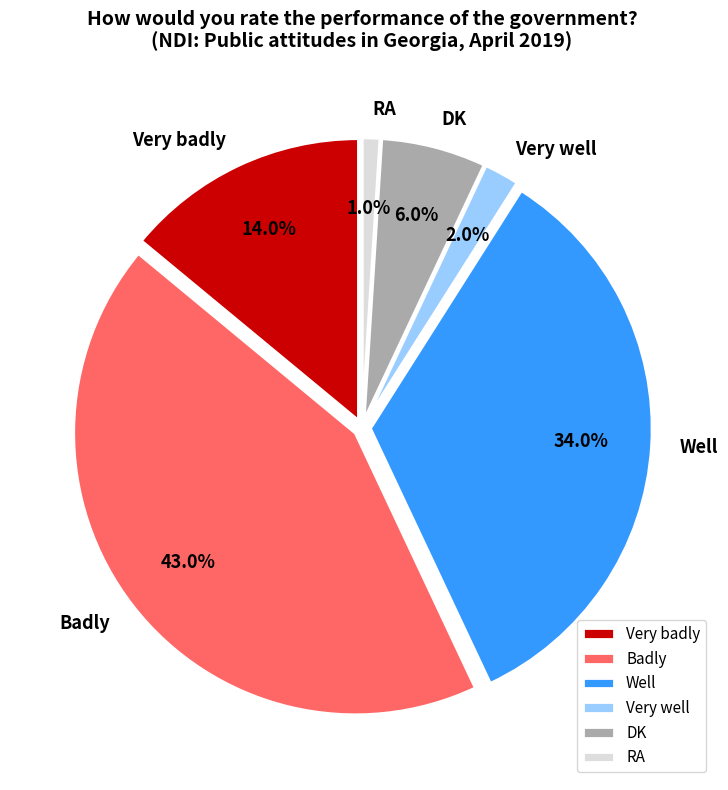

What portion of the pie excludes Very badly?

86.0%